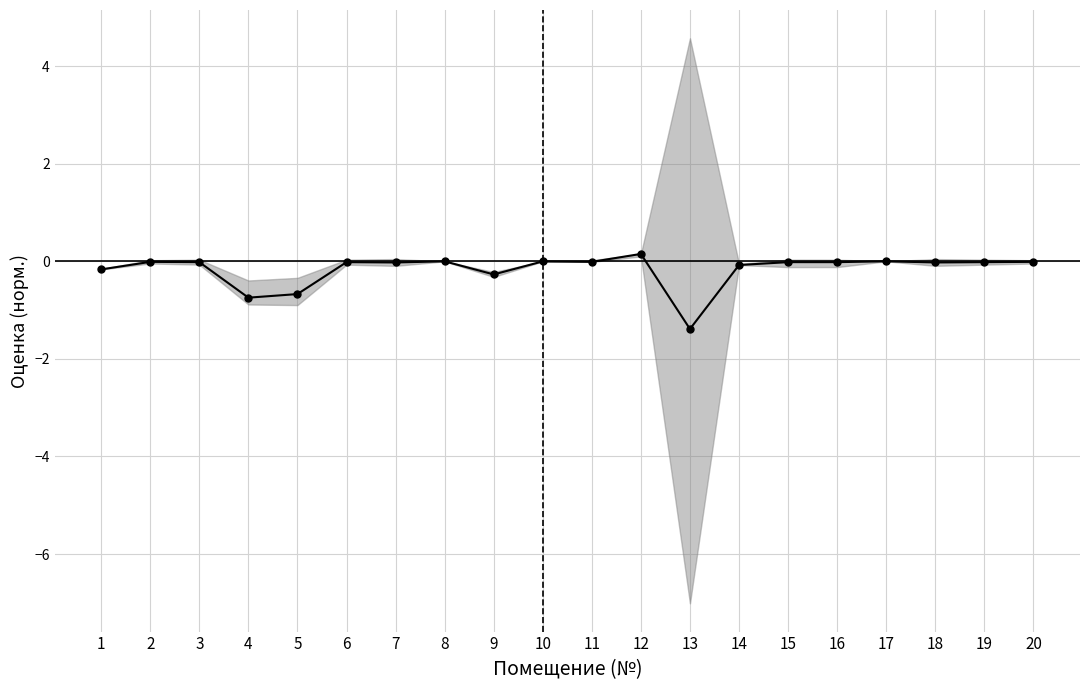

At which category does the chart reach its minimum across all series?

13